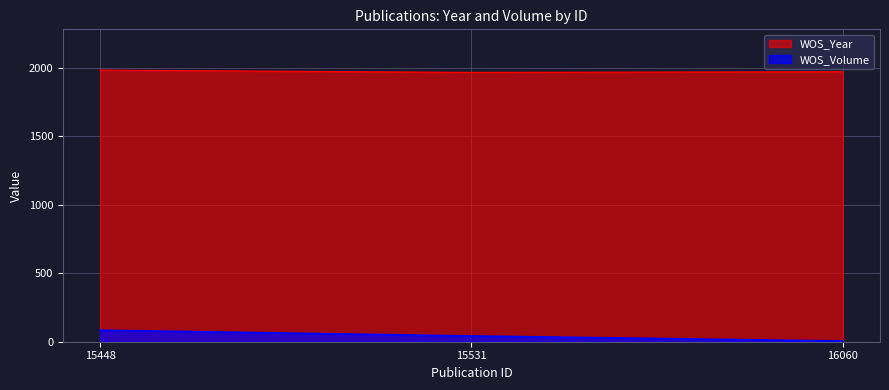

Rank the series at 15448 from lowest to highest value.

WOS_Volume, WOS_Year